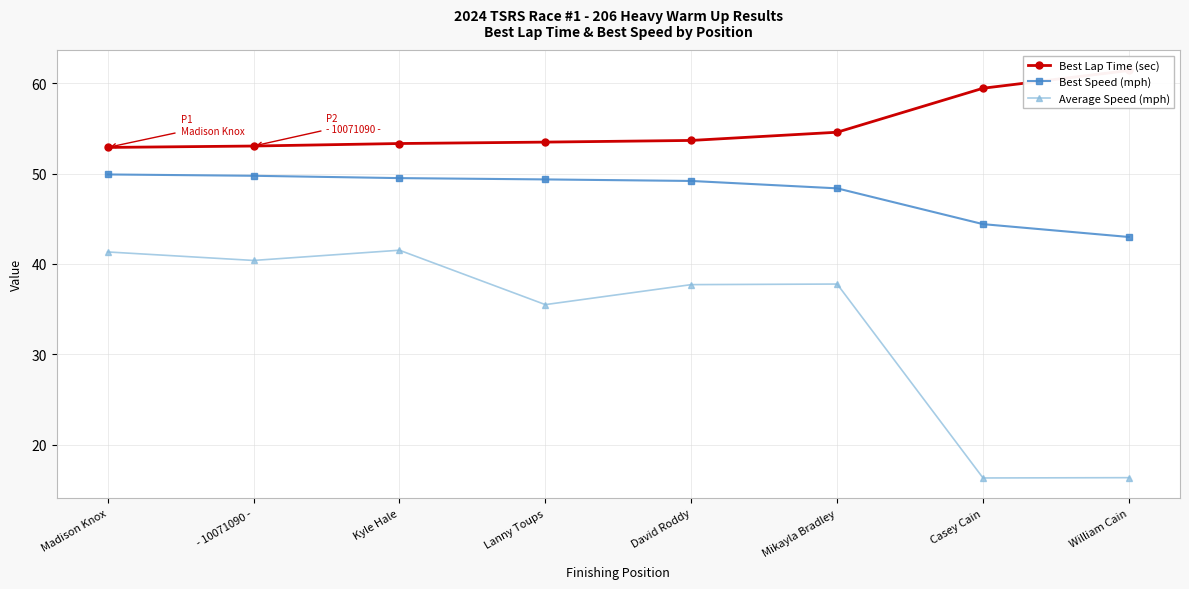

What is the label of the 2nd point from the right?

Casey Cain